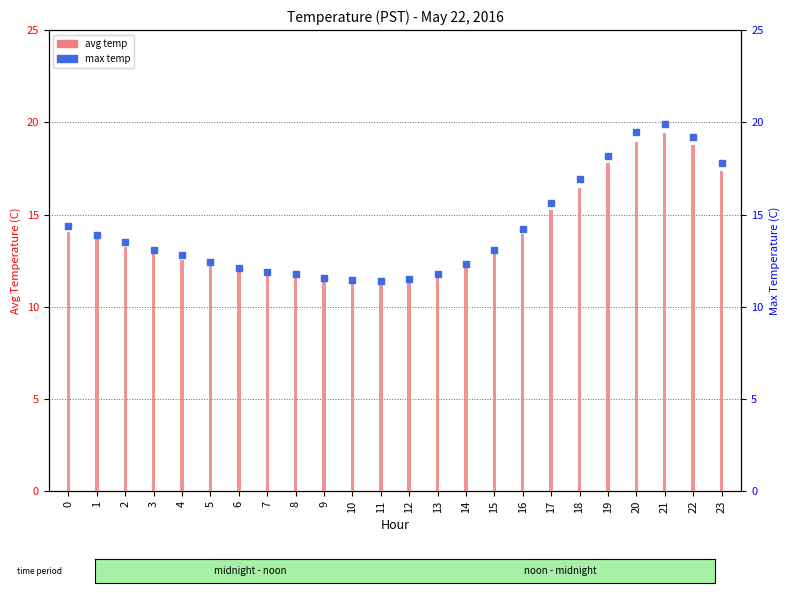

What are all the series names shown in the legend?

avg temp, max temp